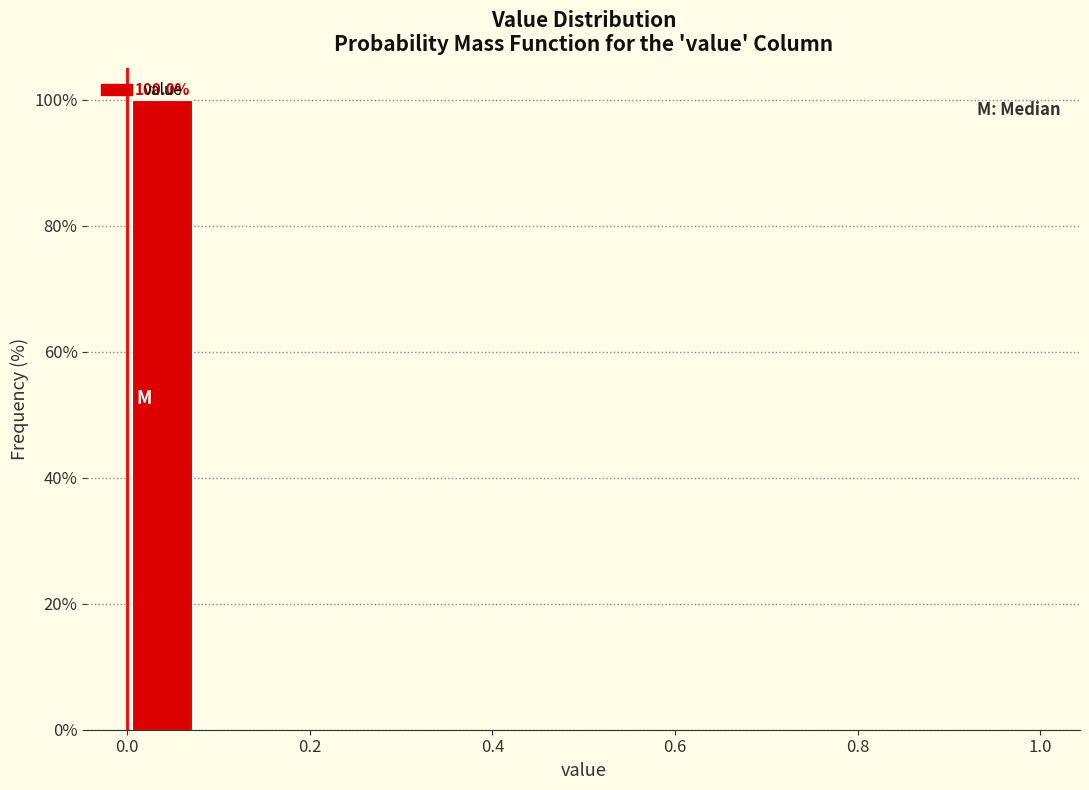

Read against the x-axis, roughly where is the centre of the tallest bar?

0.04